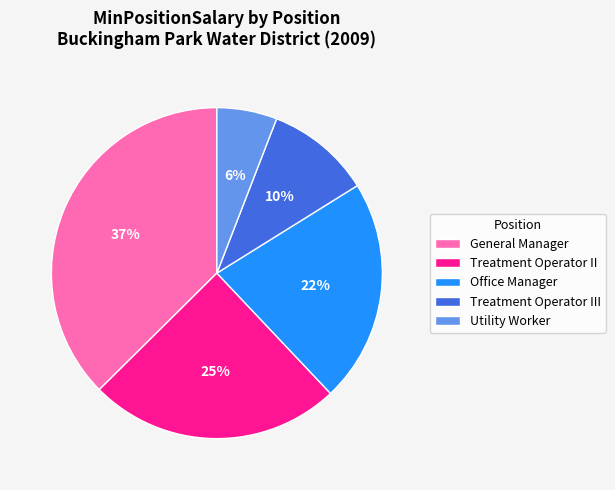

Is it true that Treatment Operator III is 24% of the pie?

False